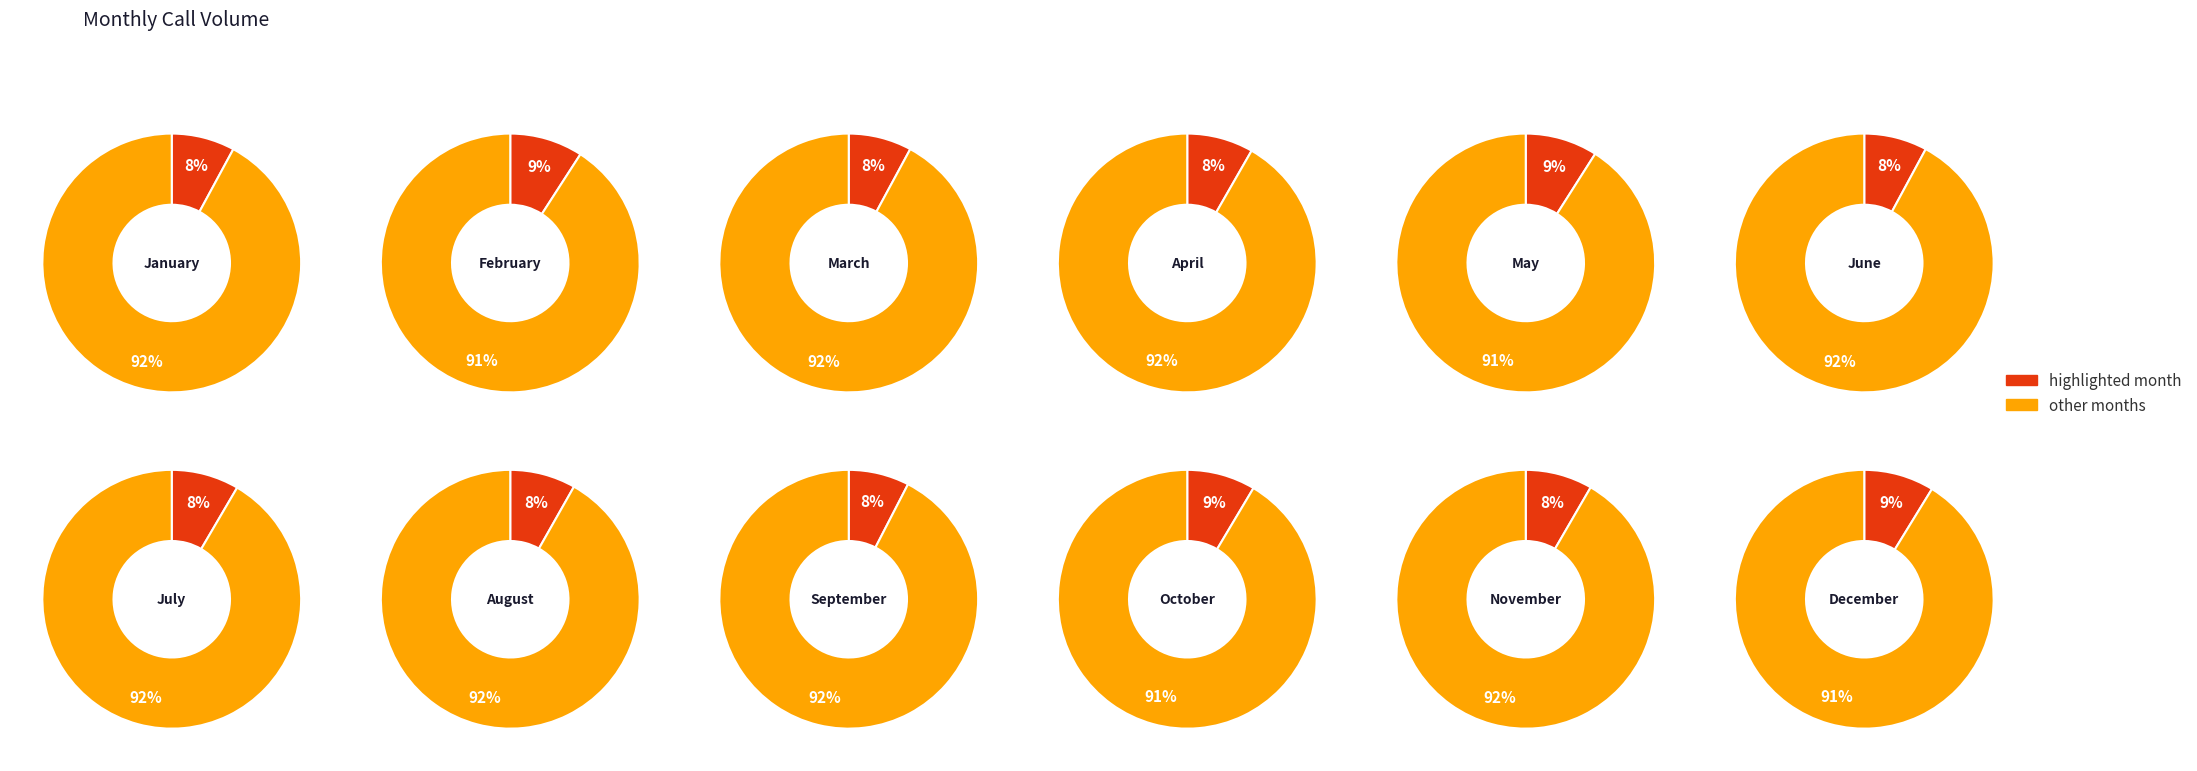

To the nearest percent, what portion does August represent?

8%